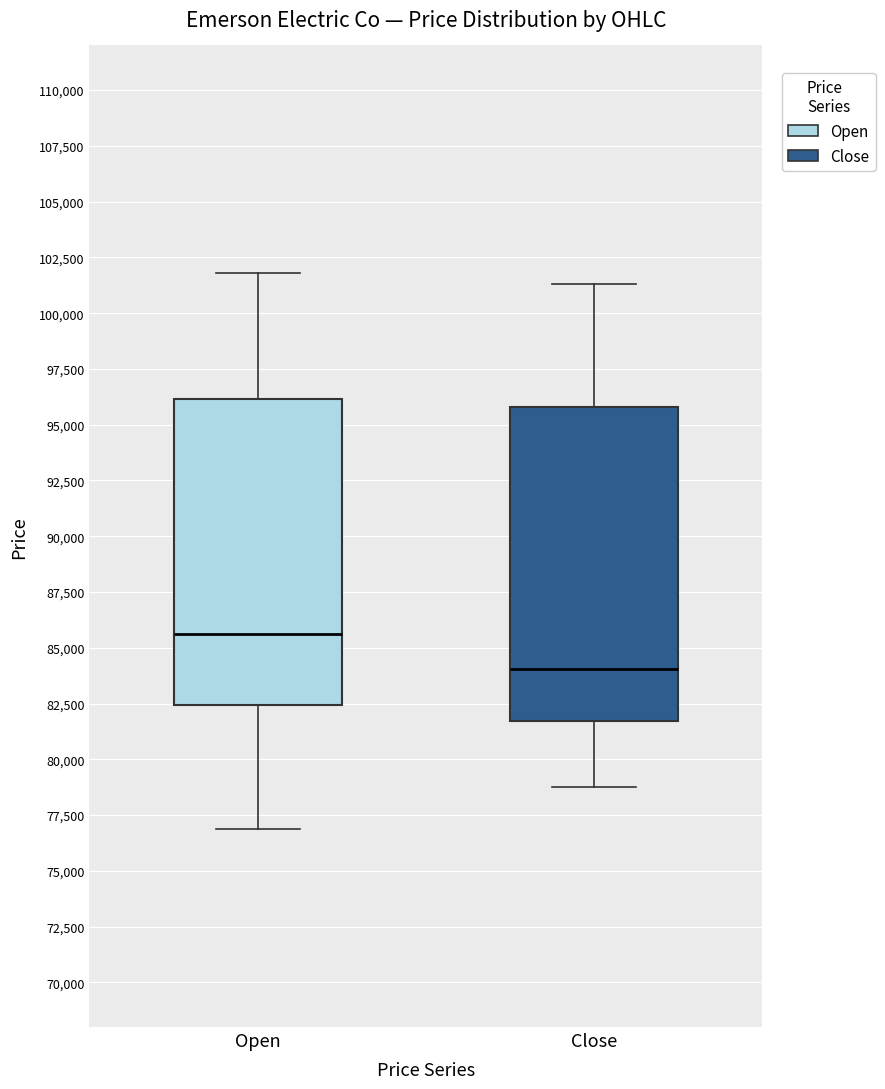

Where is the lower edge of the box for Close on the y-axis? The values are not printed on the chart, so give them approximately, as read against the axis.

81500